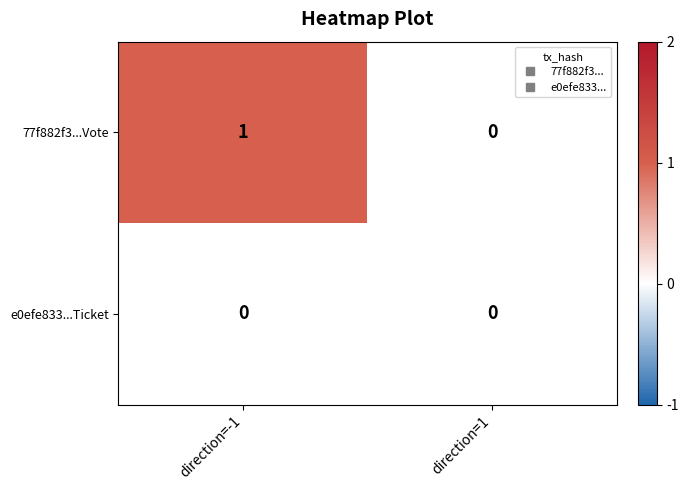

Reading right to left, what are all the values shown in this chart?

77f882f3...Vote: direction=1=0	direction=-1=1
e0efe833...Ticket: direction=1=0	direction=-1=0